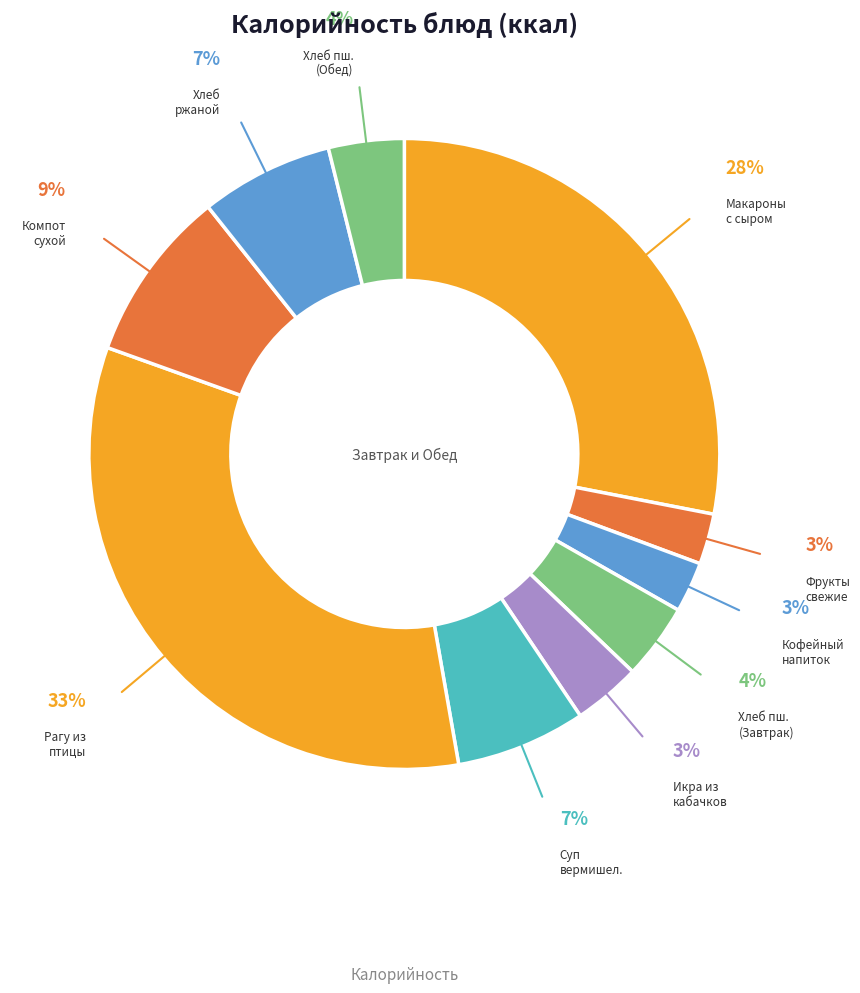

Which slice is the smallest?

Фрукты свежие по сезонности